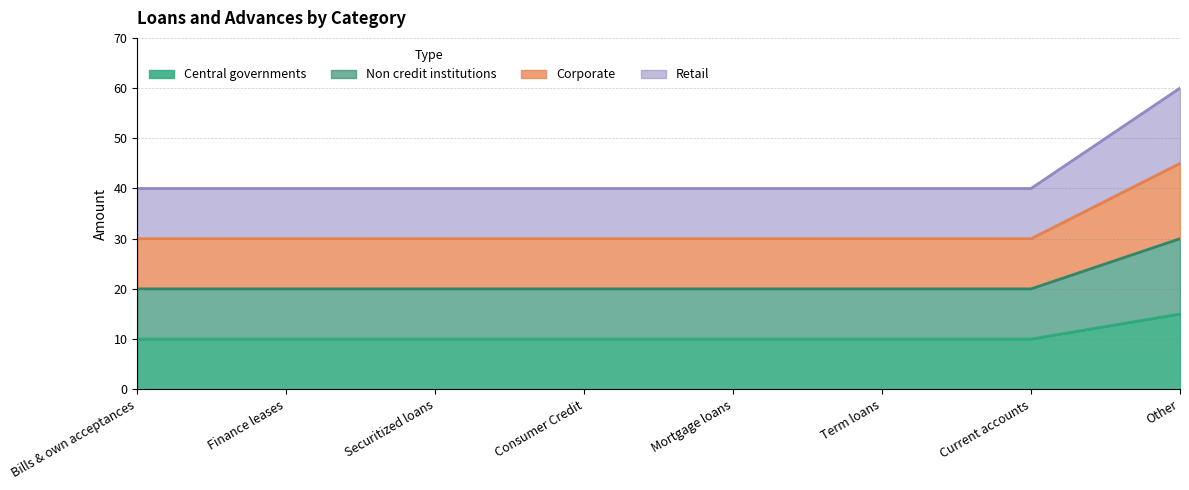

Is it true that Corporate equals 30 at Term loans?

True